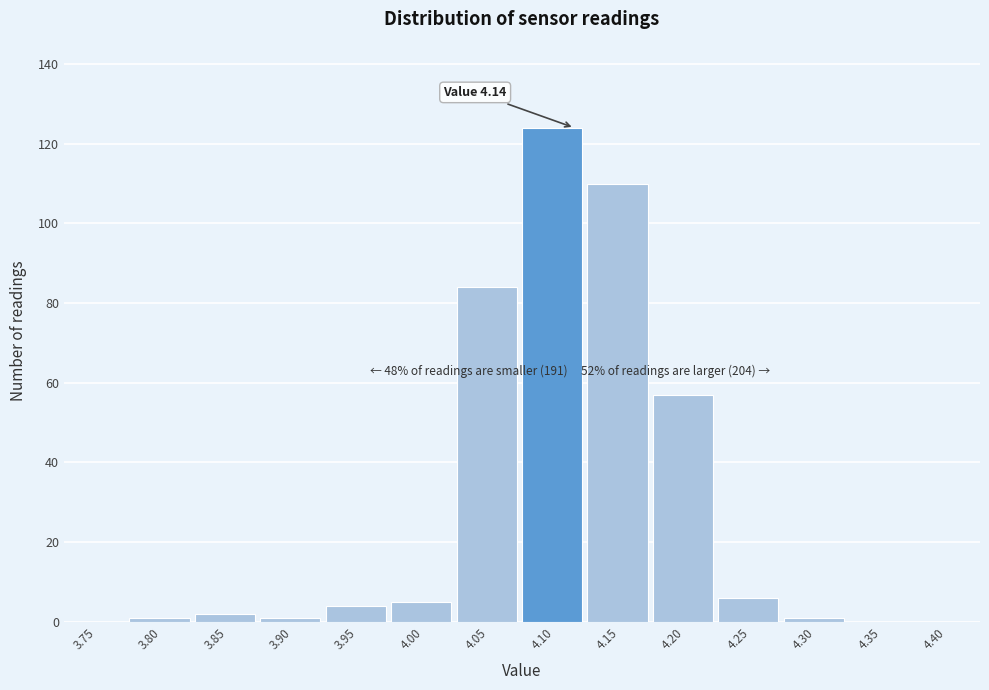

Reading left to right, extract all data points from this chart.

3.75=0	3.80=1	3.85=2	3.90=1	3.95=4	4.00=5	4.05=84	4.10=124	4.15=110	4.20=57	4.25=6	4.30=1	4.35=0	4.40=0